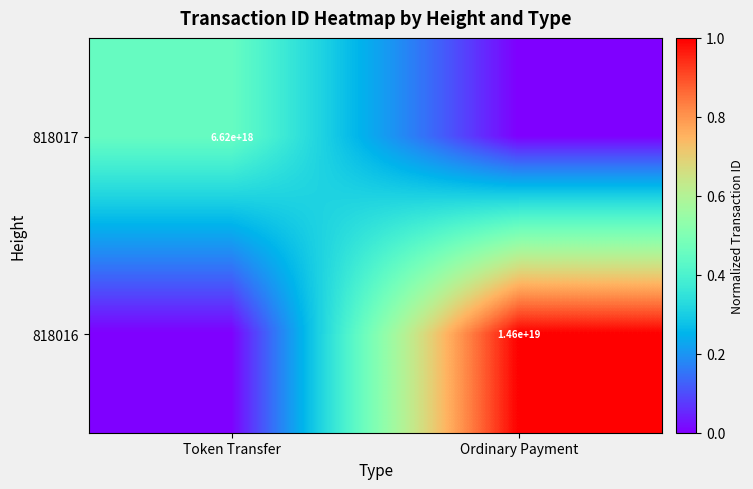

Is it true that 818016 equals 14600000000000000000 at Ordinary Payment?

True